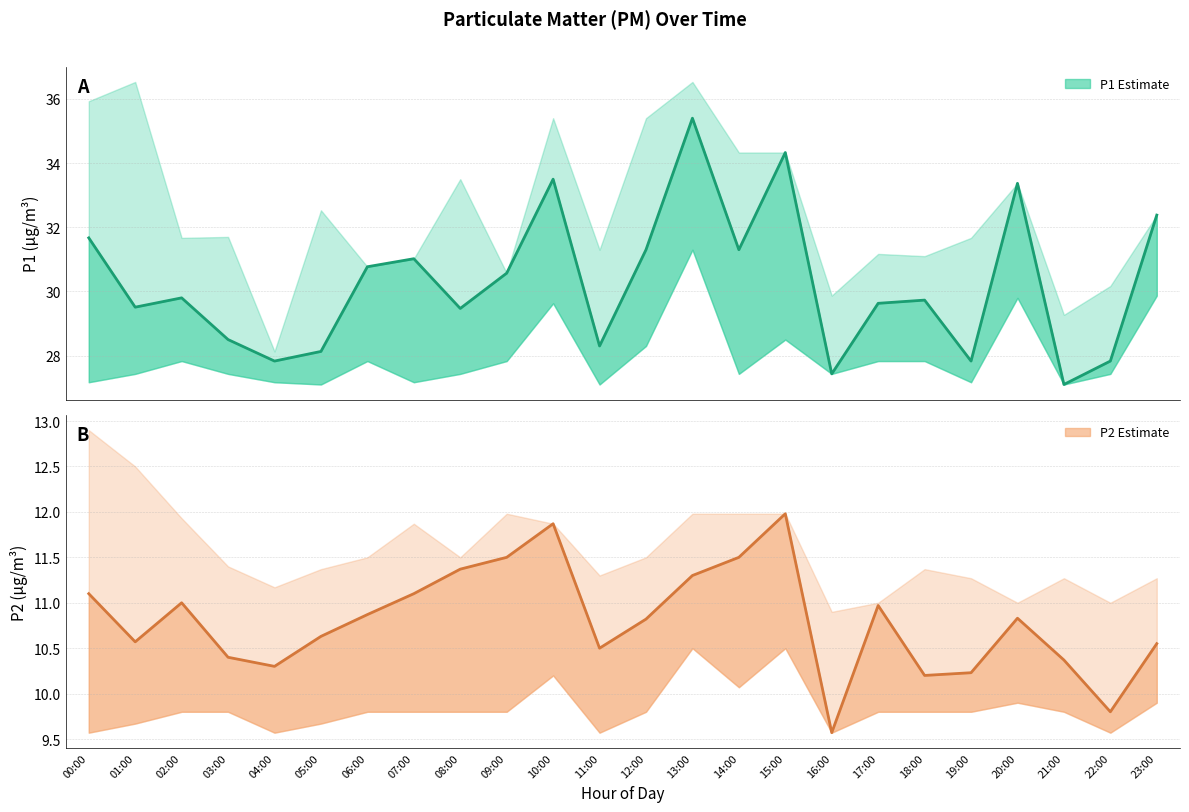

What is the value of the P1 mean point at the 2nd from the left?

29.5